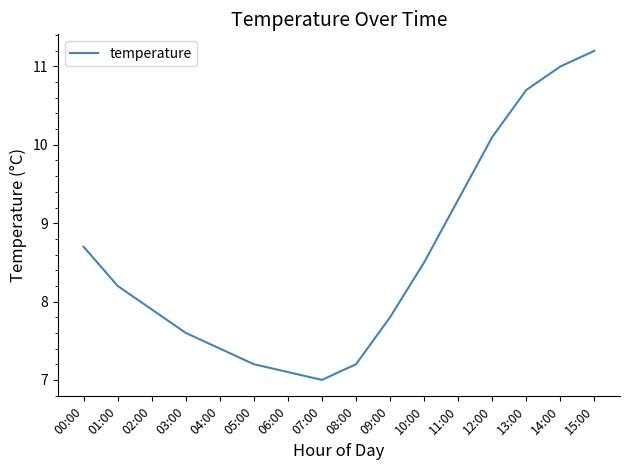

Which category has the lowest value across all series?

07:00